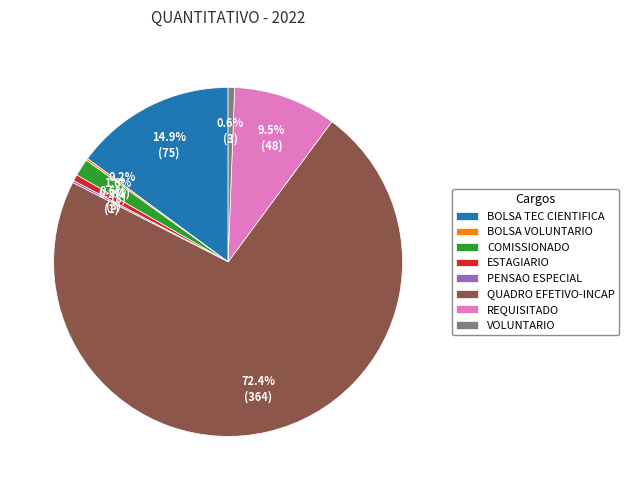

Is there a majority slice in this chart?

Yes